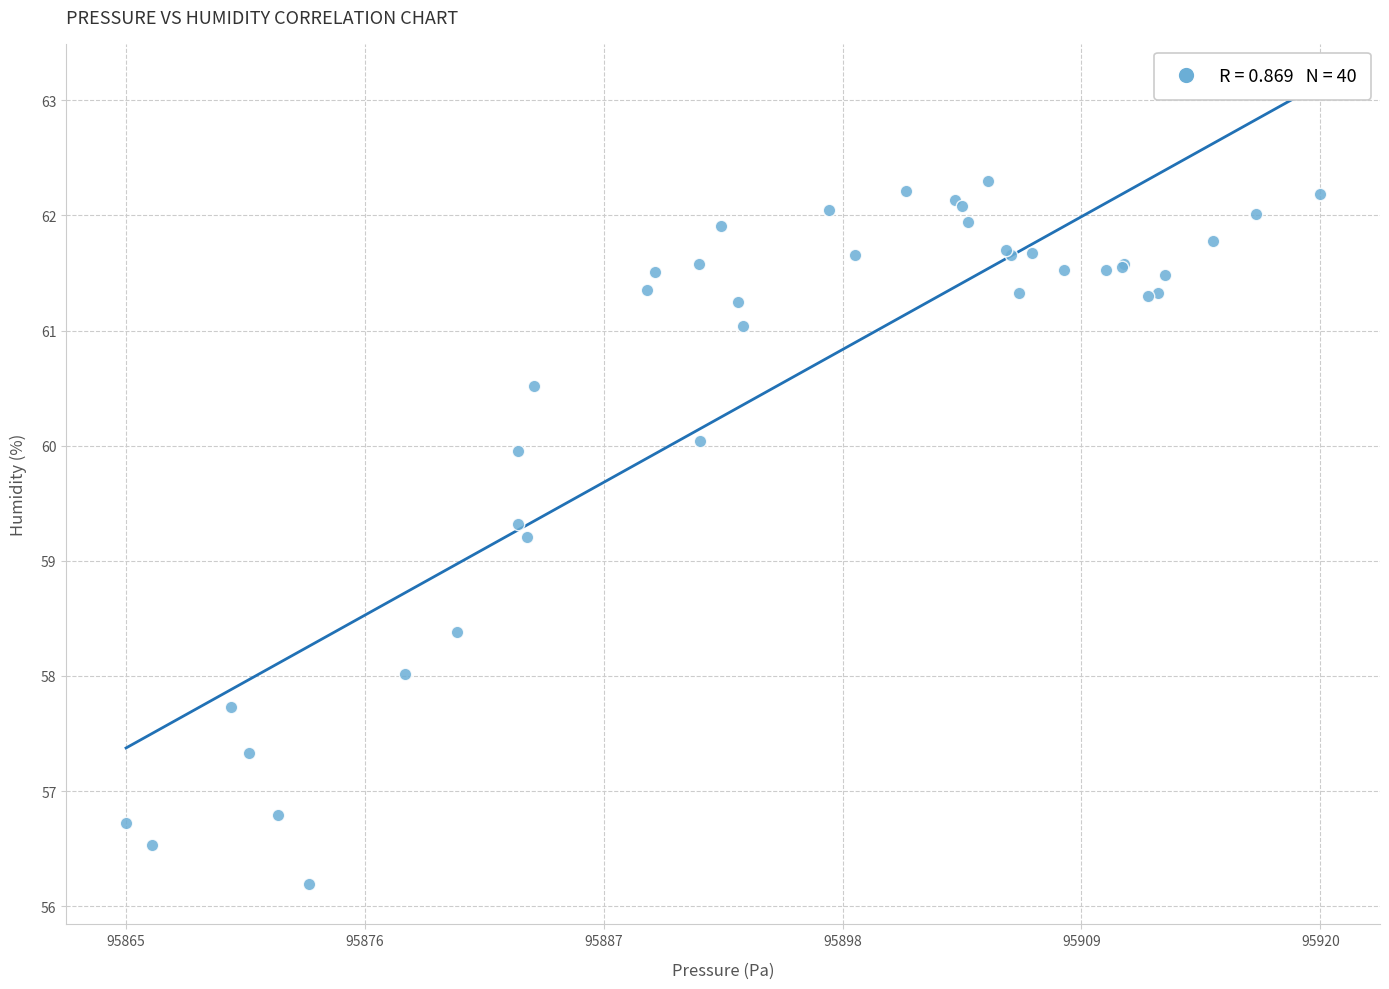

What Y value in the scatter plot is closest to 59?

59.2